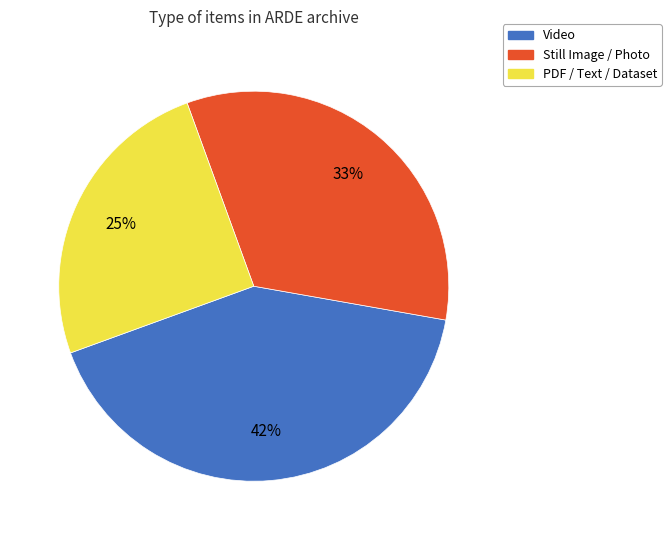

Is there any slice that represents more than half of the pie?

No